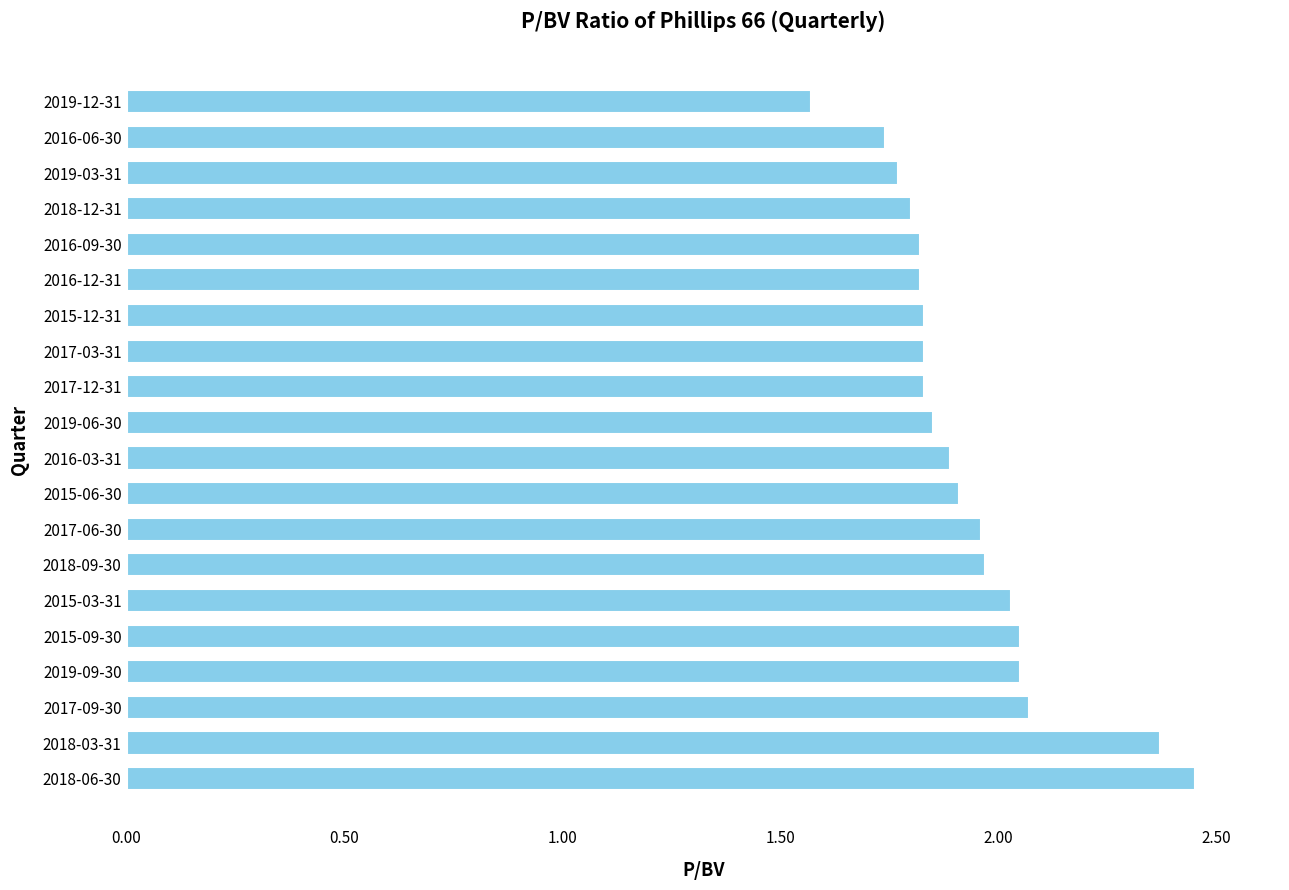

What is the ratio of the value at 2018-03-31 to the value at 2018-09-30?

1.2